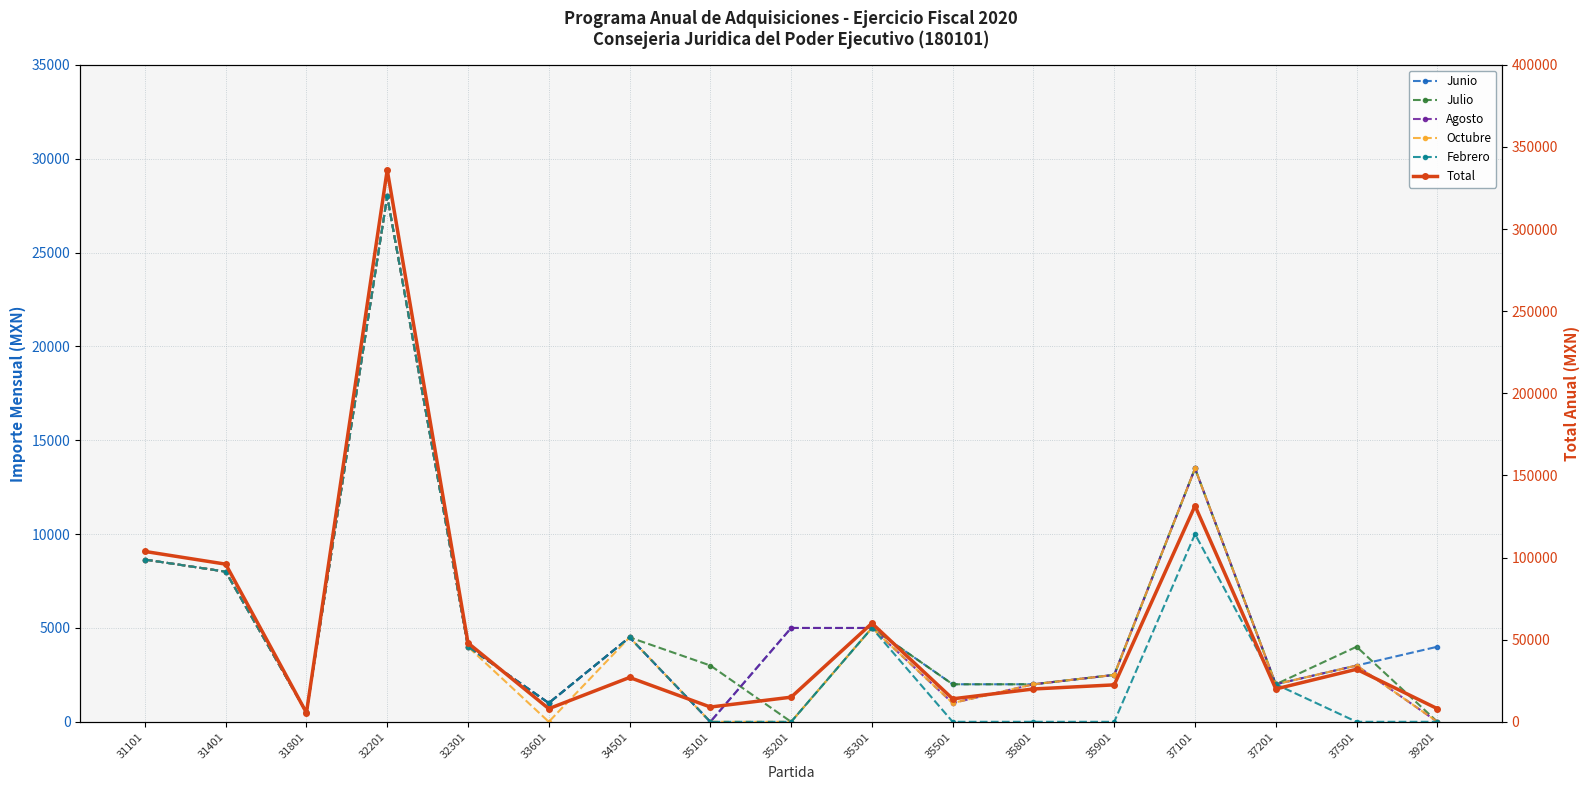

Rank the categories by Febrero value from highest to lowest.

32201, 37101, 31101, 31401, 35301, 34501, 32301, 37201, 33601, 31801, 35101, 35201, 35501, 35801, 35901, 37501, 39201